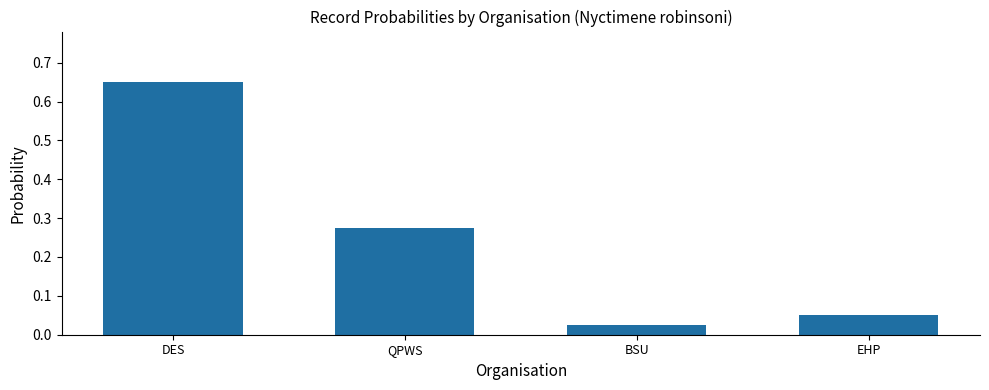

How many series are shown in this chart?

1